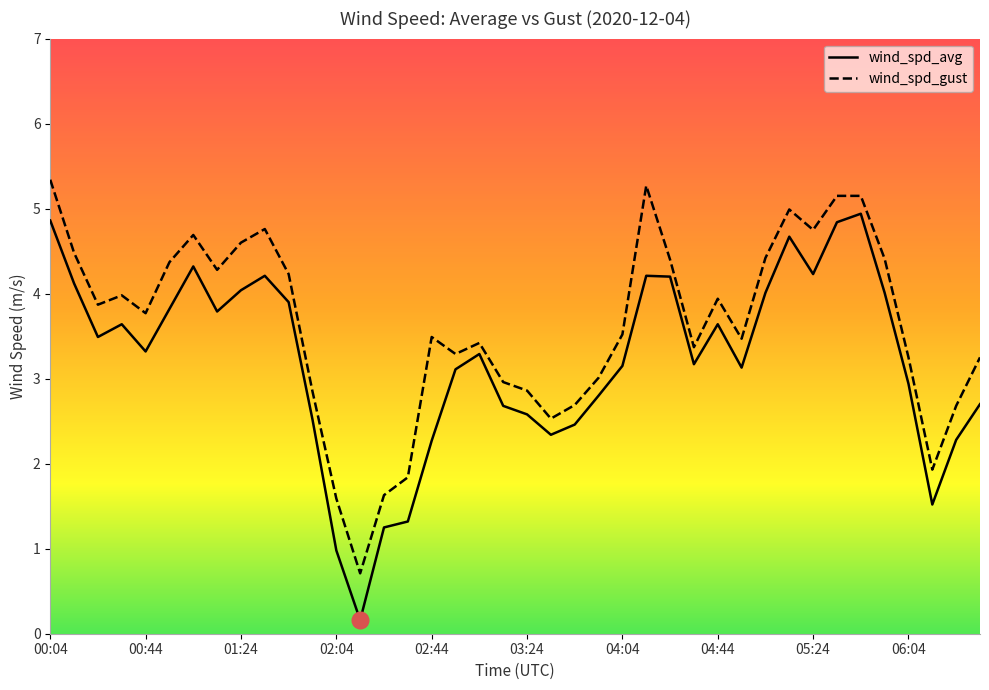

What is the difference between the maximum and minimum values in the wind_spd_gust series?

4.6